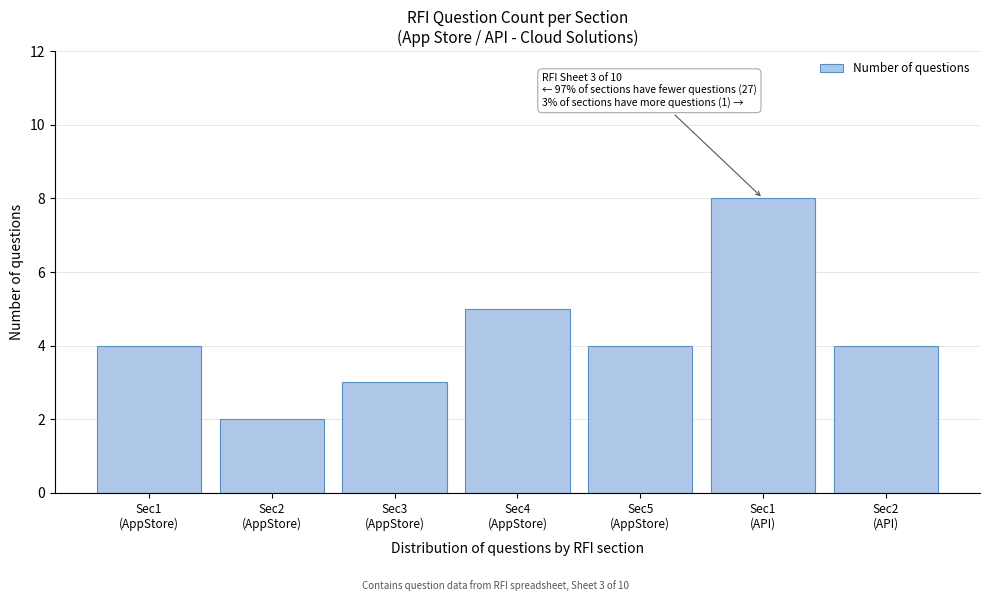

Reading left to right, what are all the values shown in this chart?

4	2	3	5	4	8	4